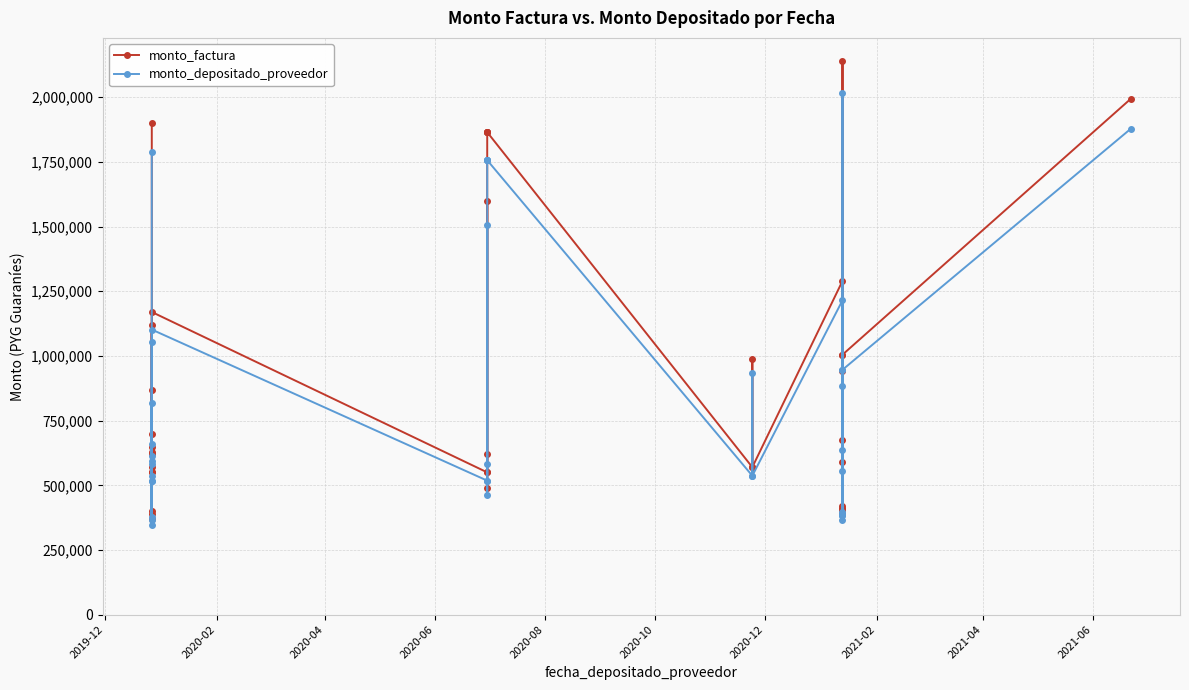

What is the maximum value shown in the chart?

2140000